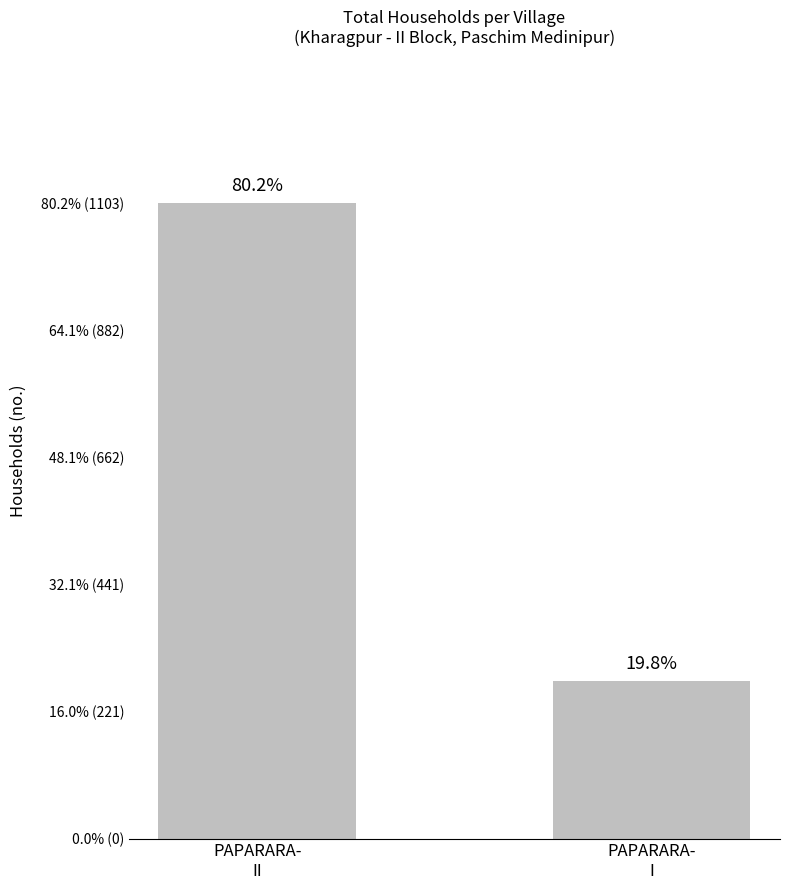

Are the bars horizontal?

No